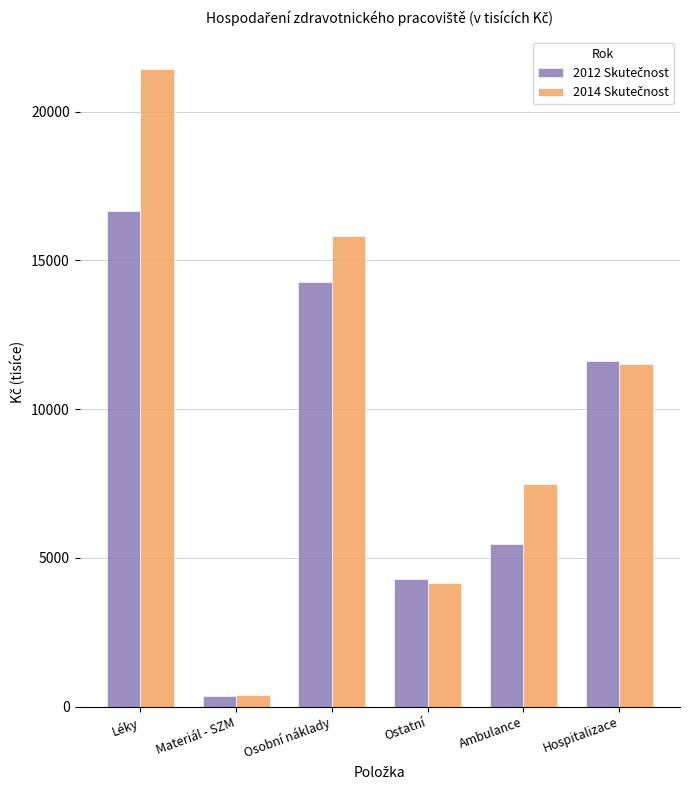

What is the spread (max minus min) of values at Hospitalizace?

77.9